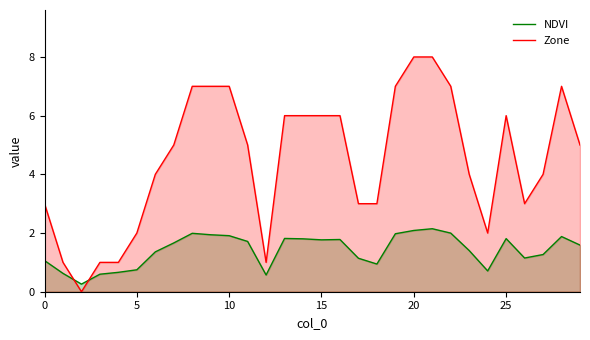

What value does the Zone series have at 12?

1.0